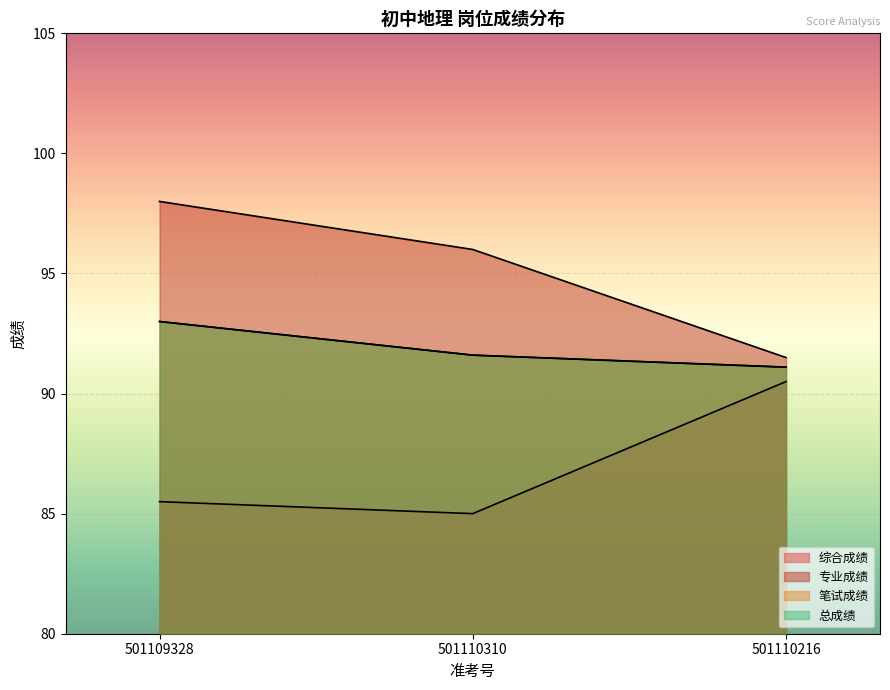

True or false: 综合成绩 has a value of 85.5 at 501109328.

True